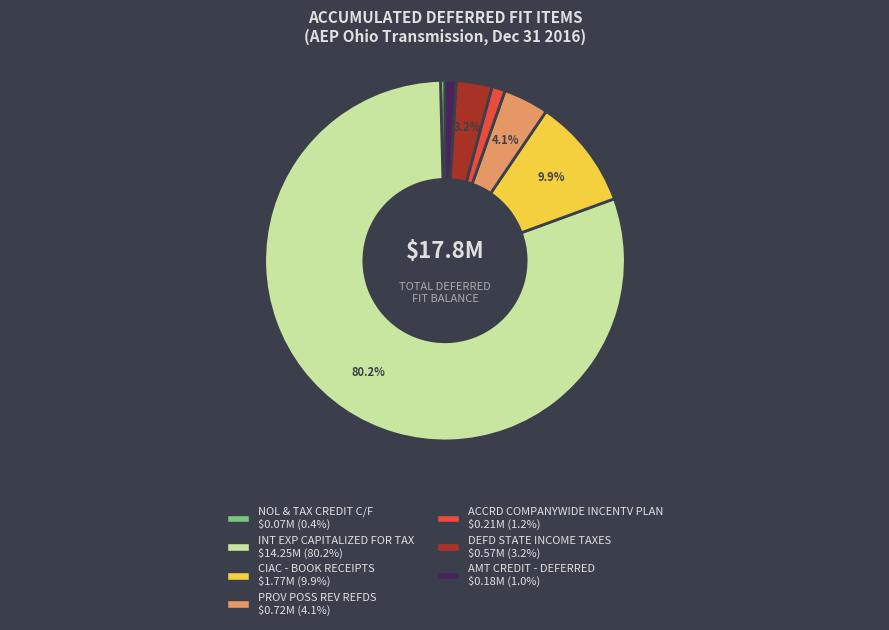

How many slices are in this pie chart?

7